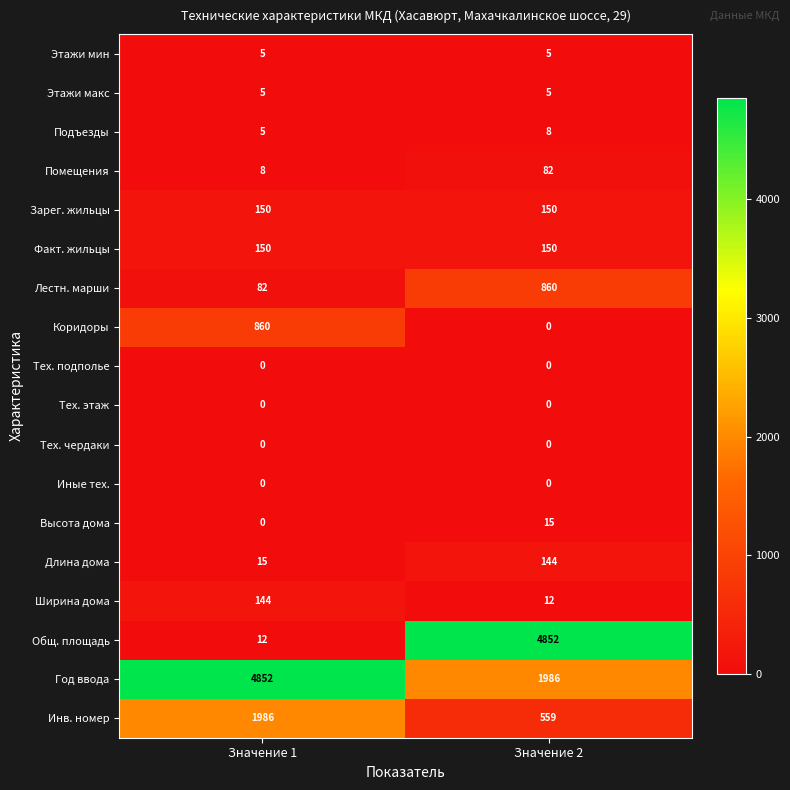

Read the Ширина дома value at Значение 2, to the nearest 5.

10